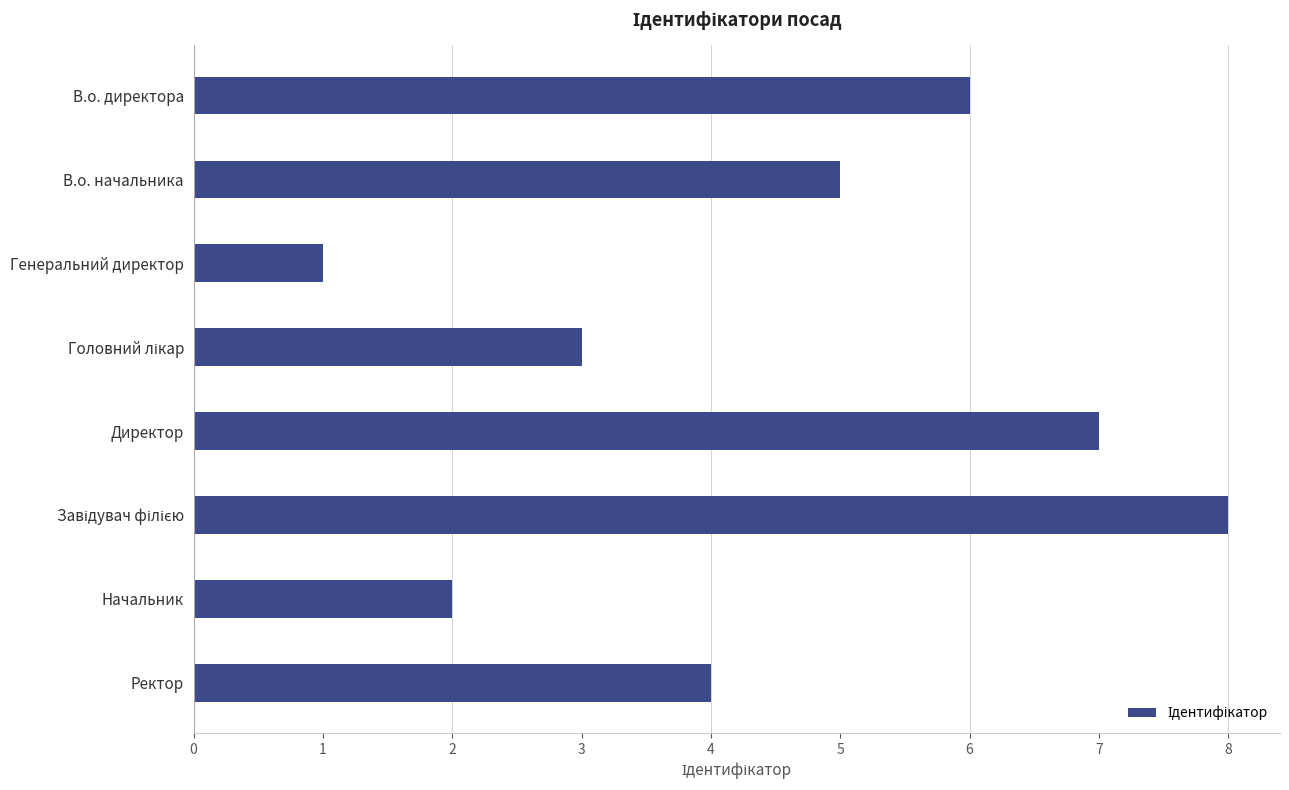

What is the difference between the maximum and minimum values?

7